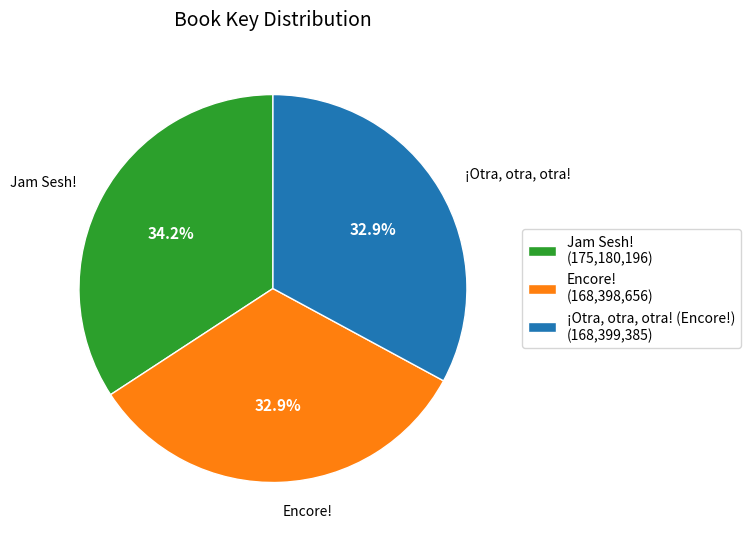

How many segments does this pie chart have?

3